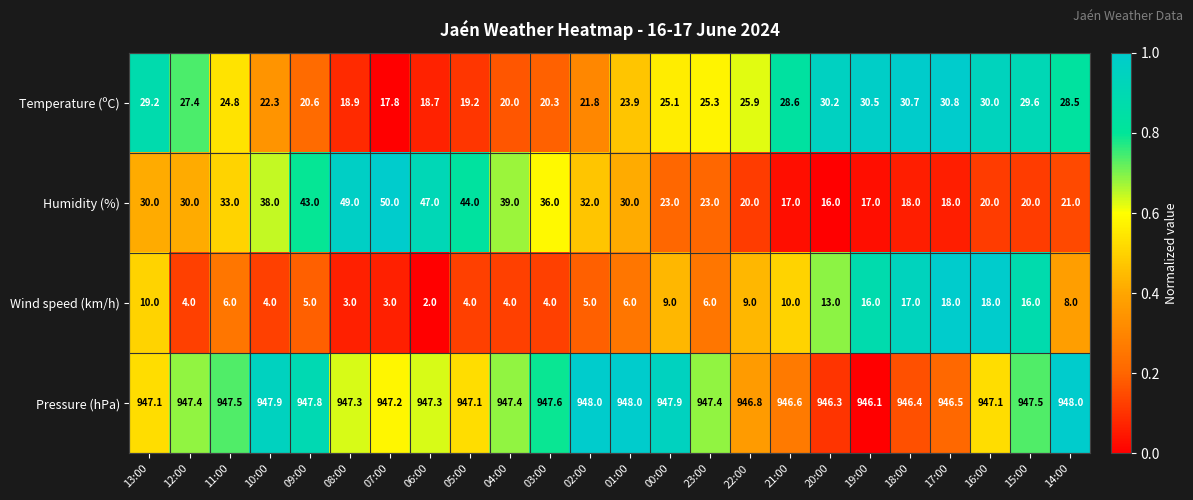

The value of Wind speed (km/h) at 11:00 is 1.9. True or false?

False